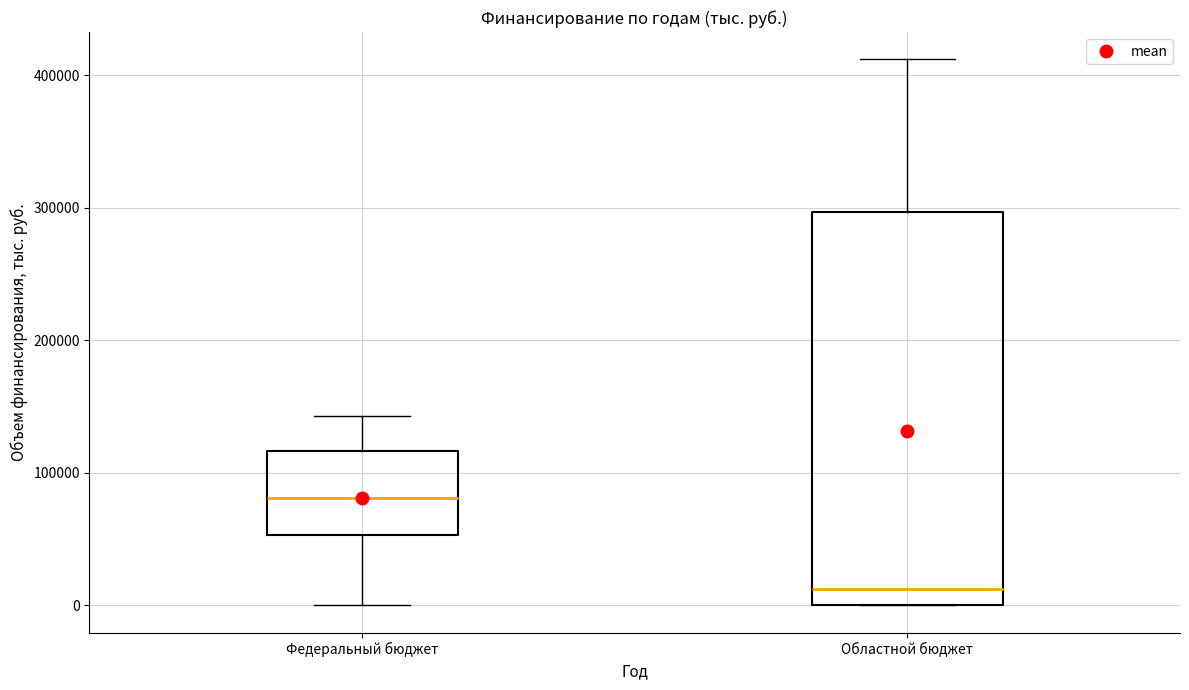

Which box has the highest median line?

Федеральный бюджет